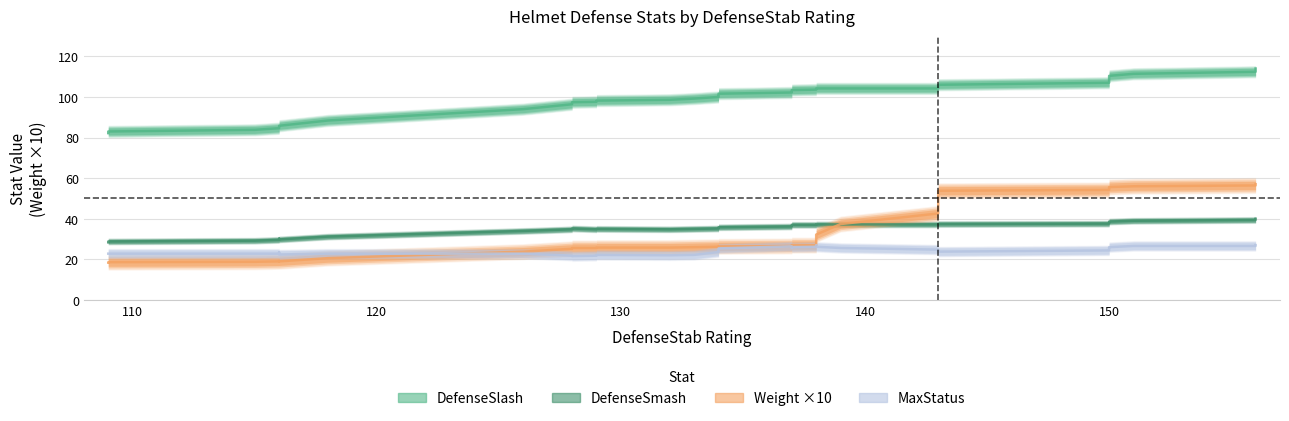

True or false: MaxStatus and DefenseSmash cross at least once.

False